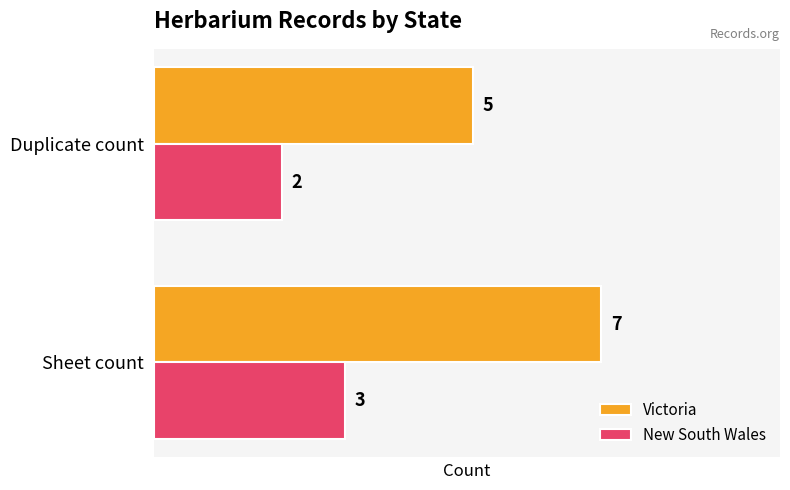

Count the New South Wales values in the range 2 to 3.

2